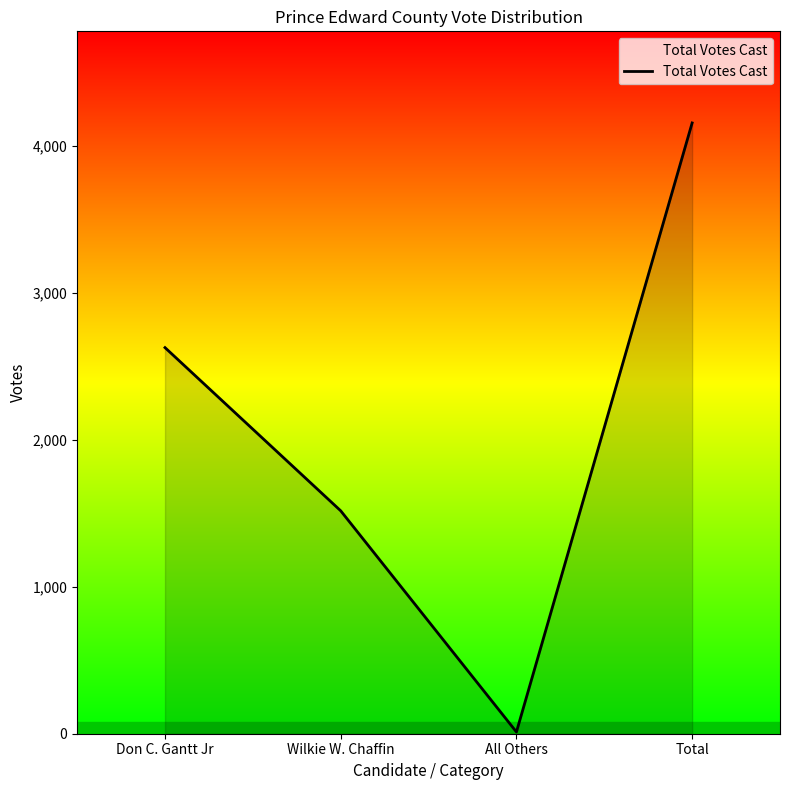

What is the smallest value displayed?

12